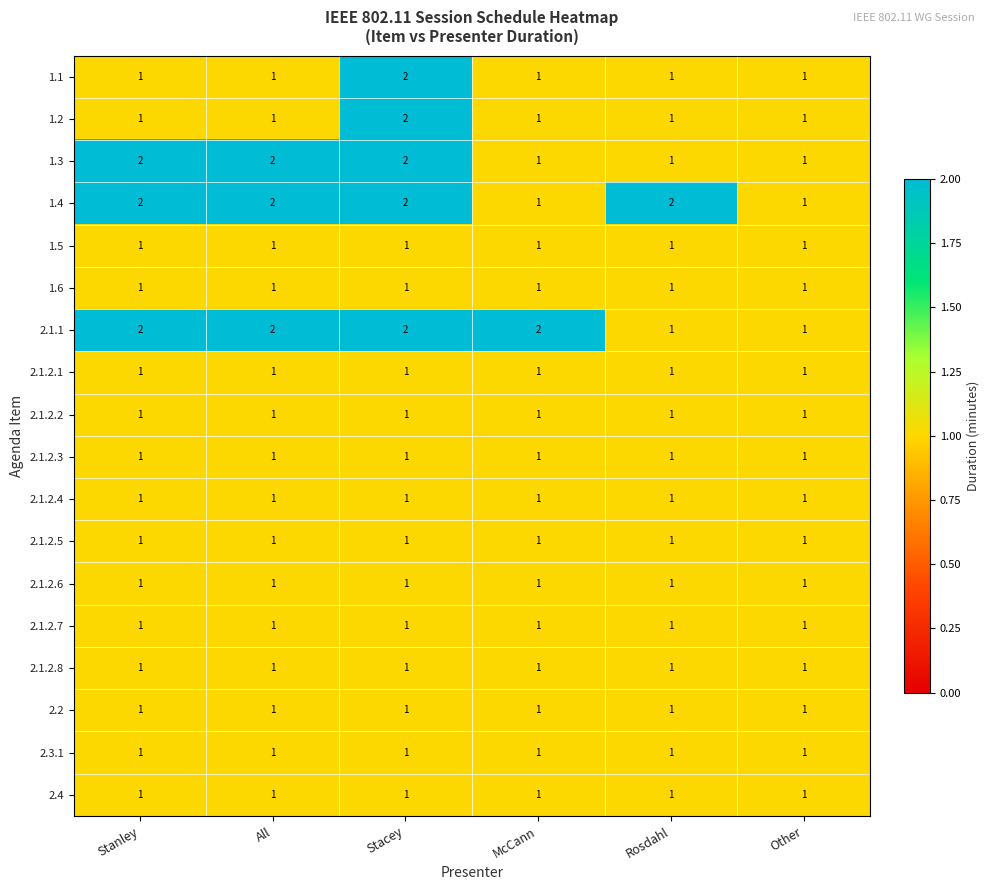

How many 1.3 values are between 1 and 2?

6